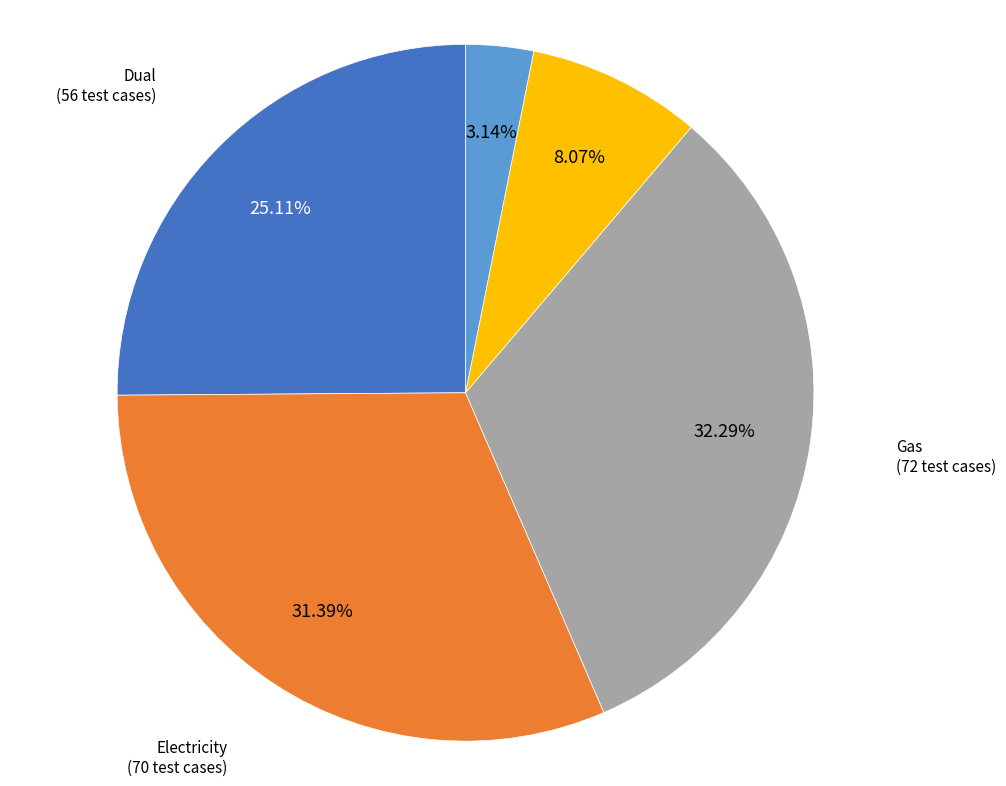

How many segments does this pie chart have?

5